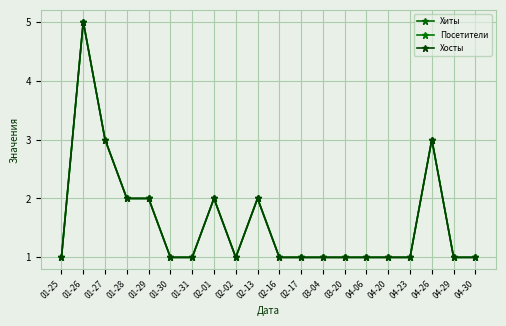

What is the difference between the Хиты values at 01-26 and 01-29?

3